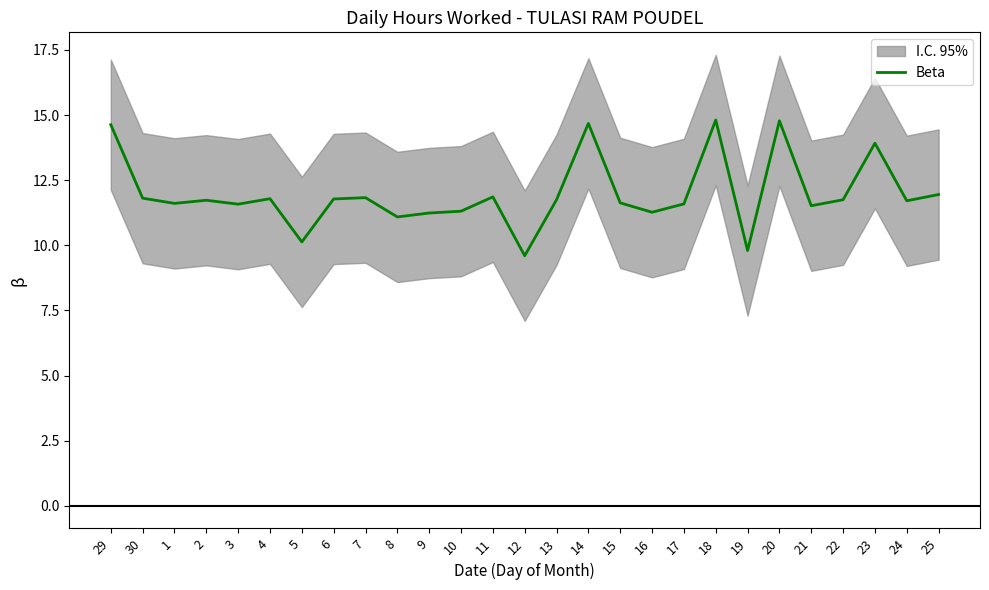

Which category has the lowest value across all series?

12